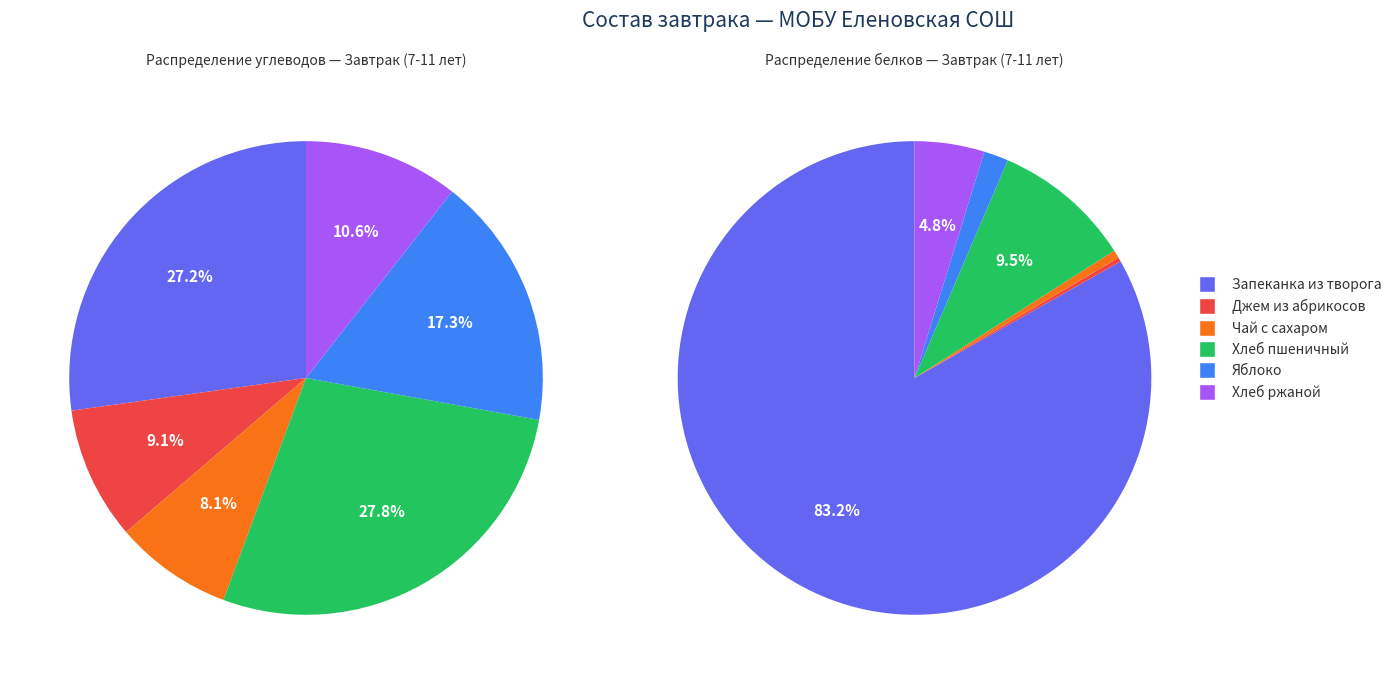

The Джем из абрикосов slice represents 9% of the pie. True or false?

True